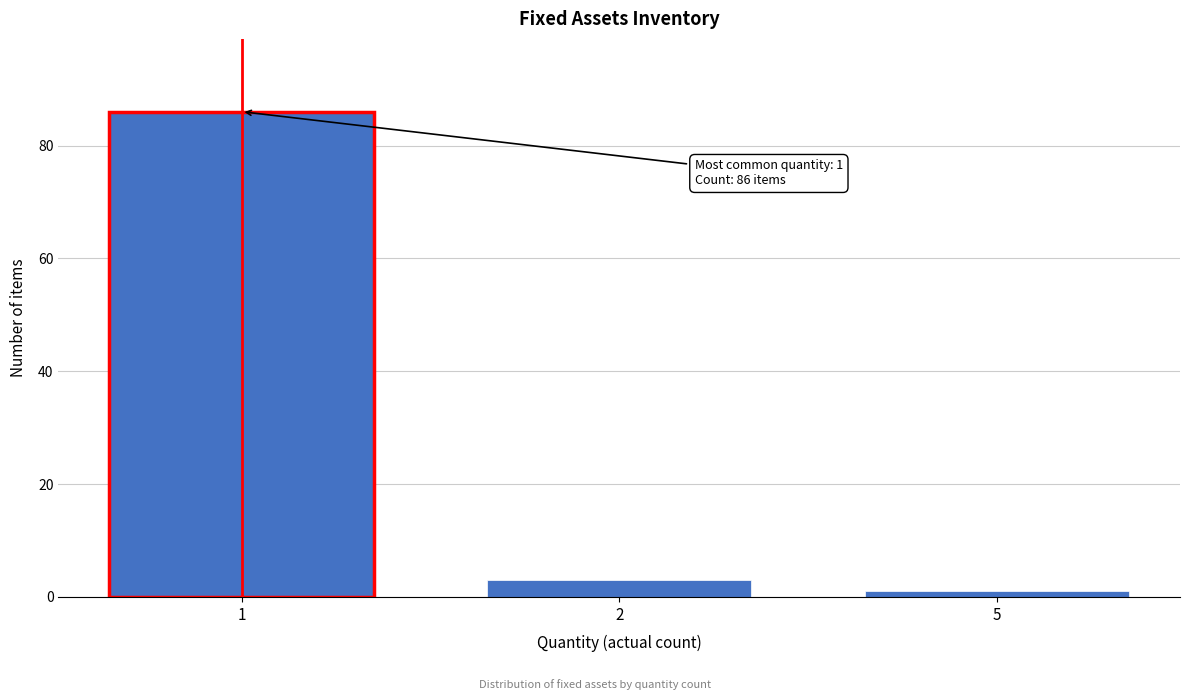

Reading left to right, list all the values displayed in this chart.

86	3	1